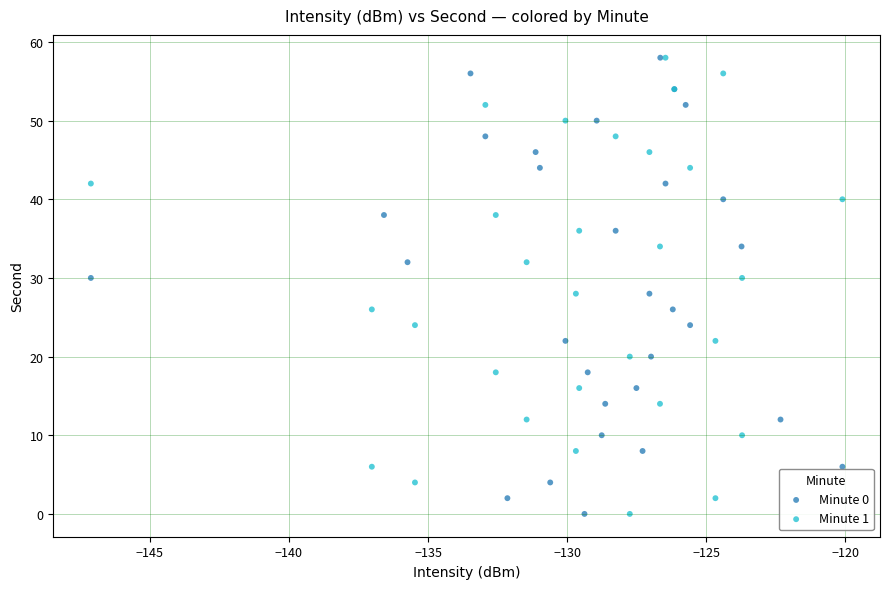

What are all the series names shown in the legend?

Minute 0, Minute 1